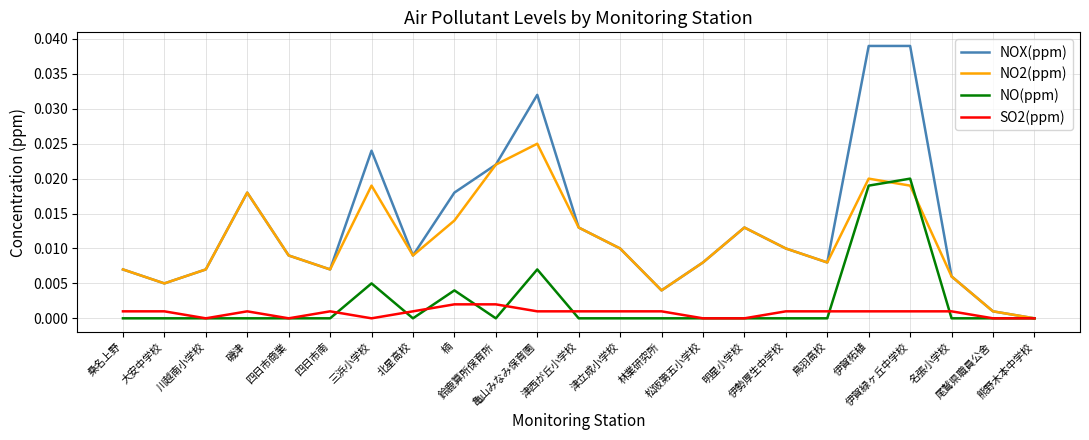

List the series in order of their peak value, highest first.

NOX(ppm), NO2(ppm), NO(ppm), SO2(ppm)